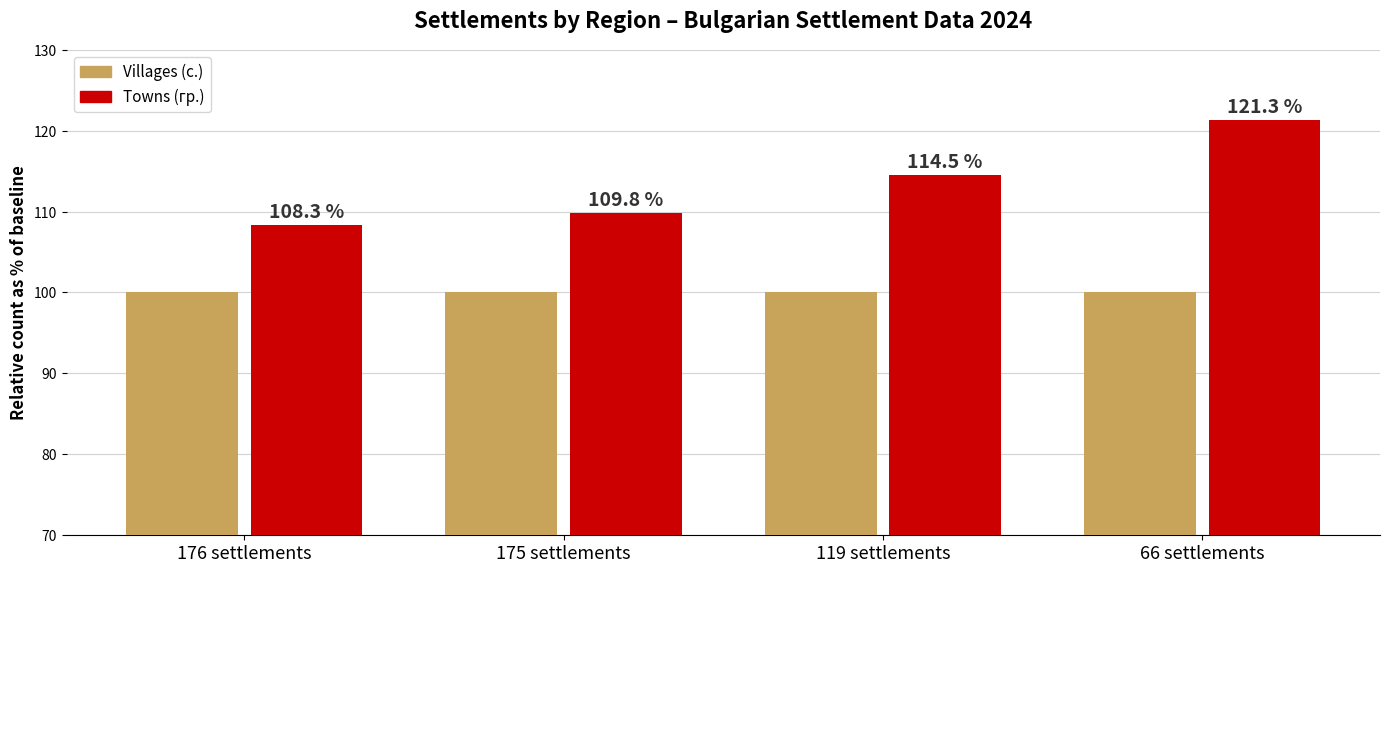

What is the sum of the Towns (гр.) values at 66 settlements and 175 settlements?

231.1